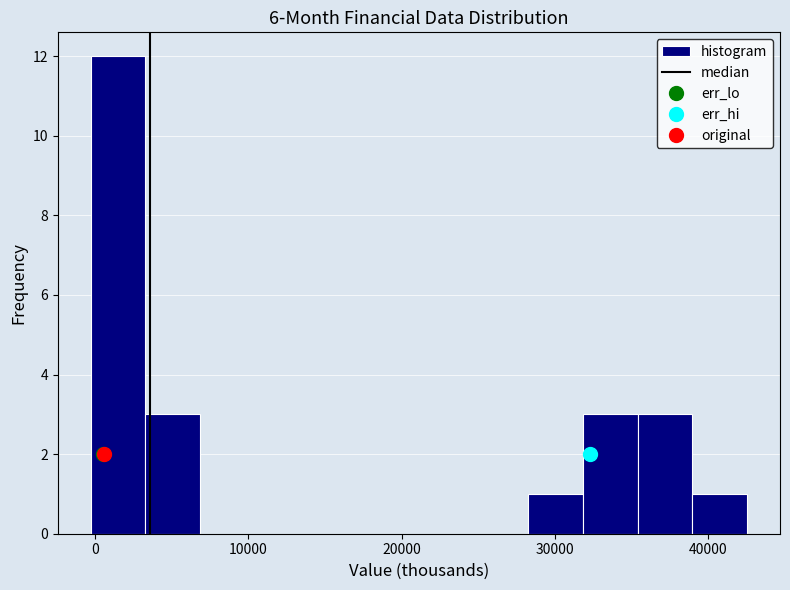

Read against the x-axis, roughly where is the centre of the tallest bar?

1000